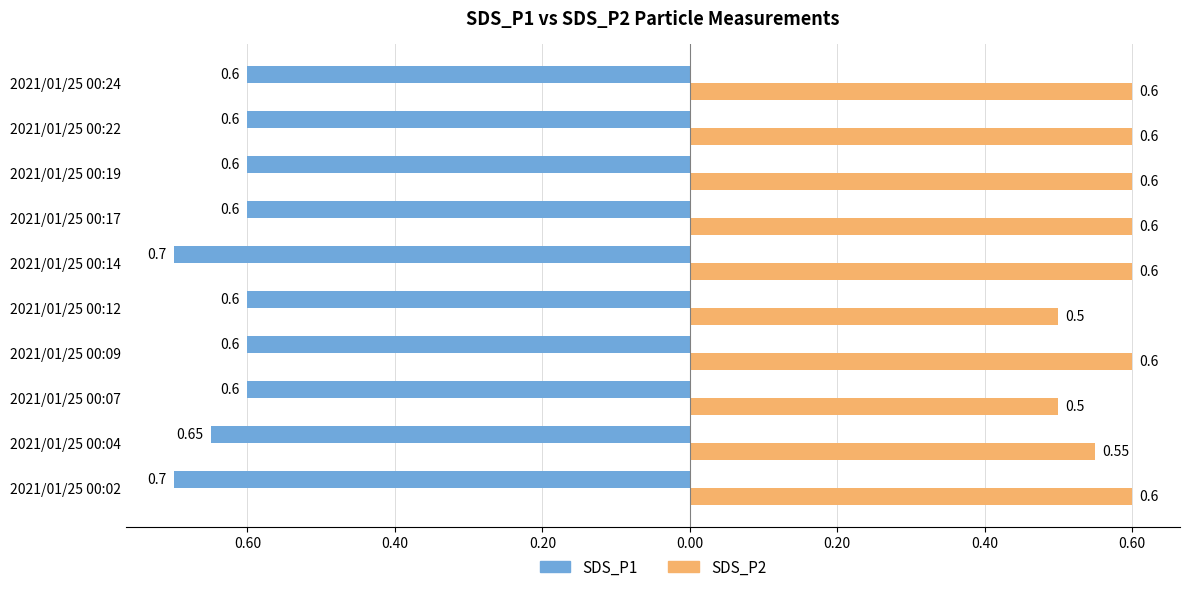

What are all the series names shown in the legend?

SDS_P1, SDS_P2